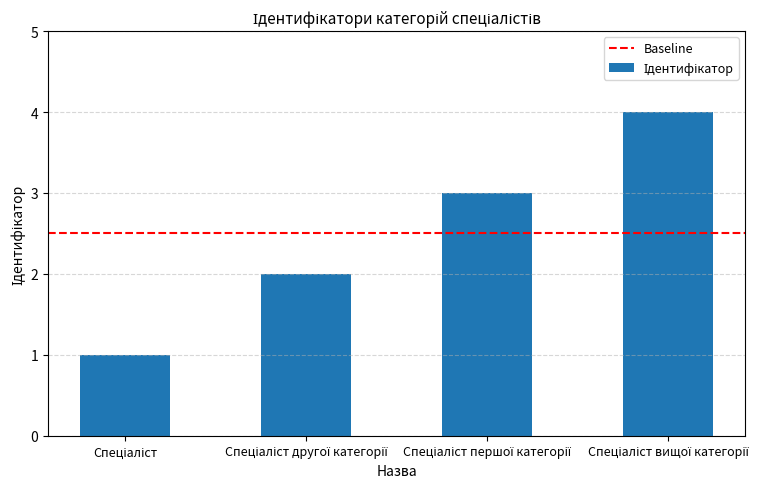

Reading left to right, what are all the values shown in this chart?

1	2	3	4